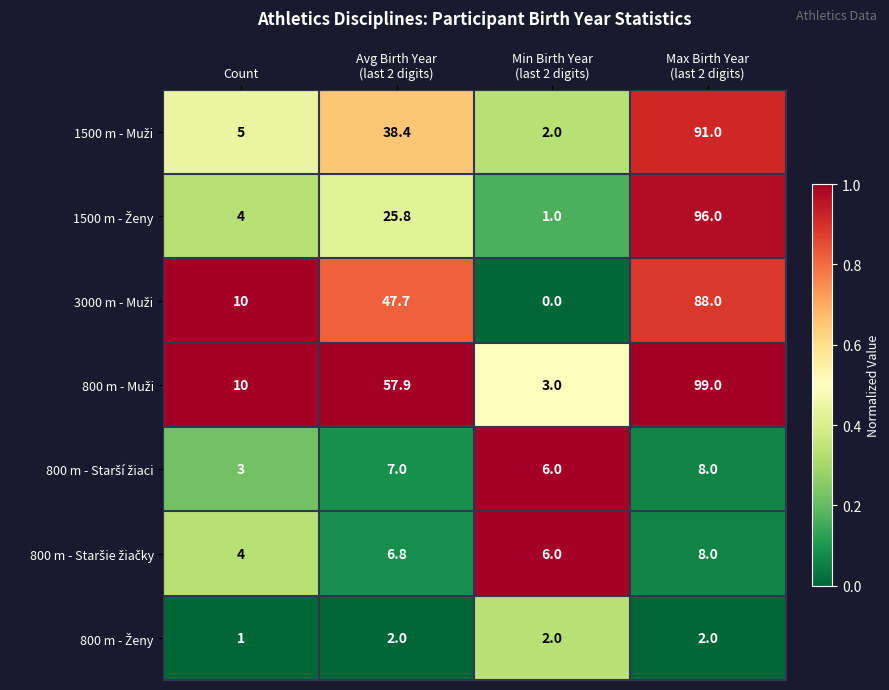

What is the maximum value shown in the chart?

99.0